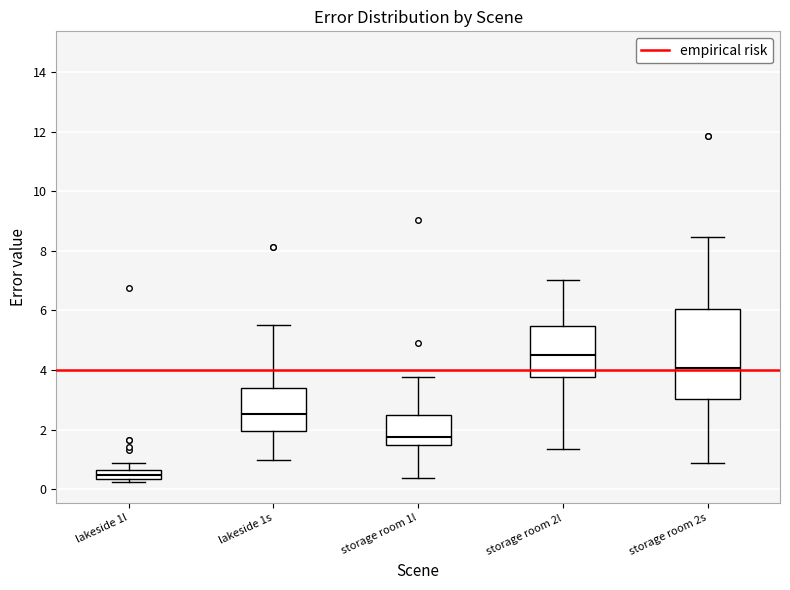

Which box's median line is the highest?

storage room 2l